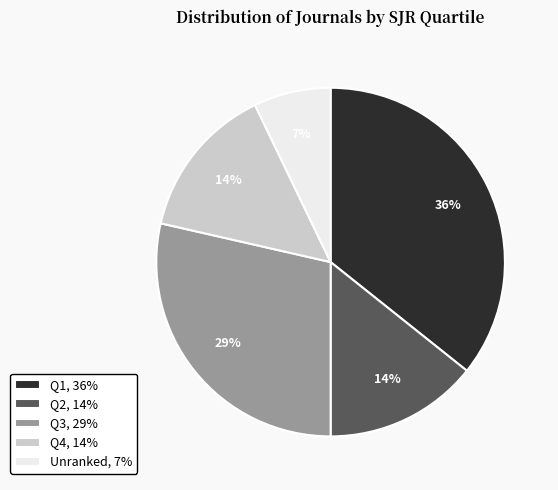

How many slices are in this pie chart?

5